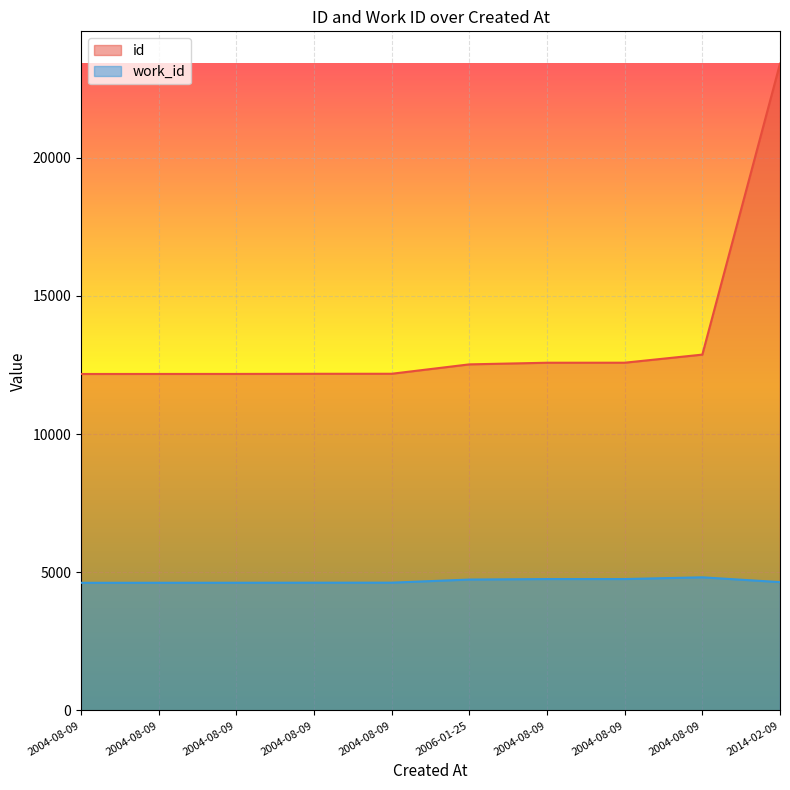

Is the value of id at 2004-08-09 greater than the value of work_id at 2006-01-25?

Yes